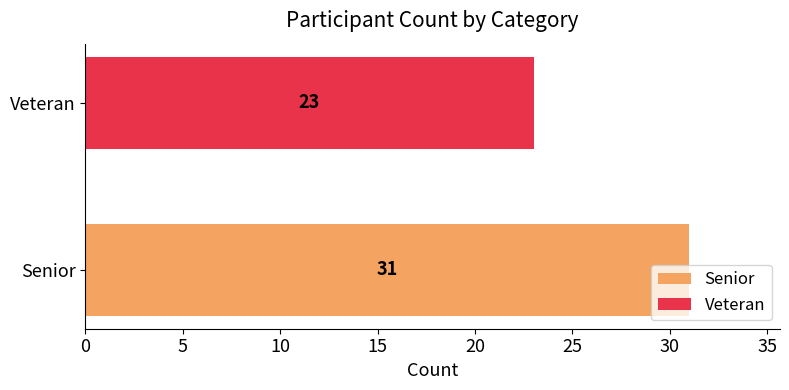

List the labels in order of value, largest first.

Senior, Veteran